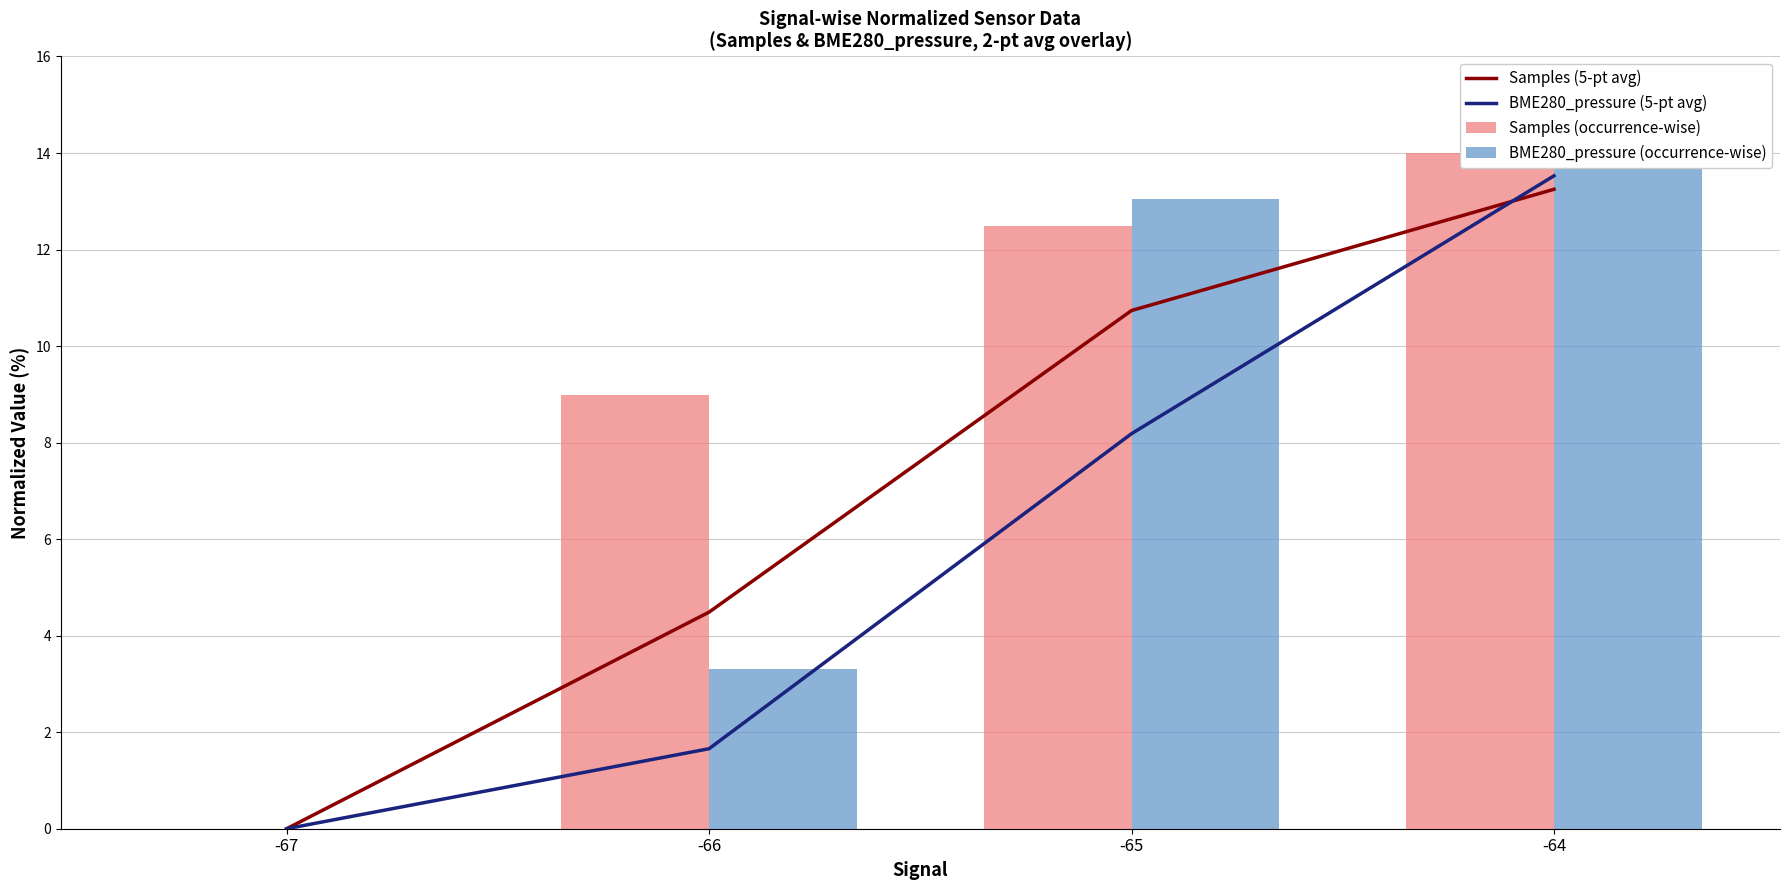

What is the total value across all series at -65?

44.5